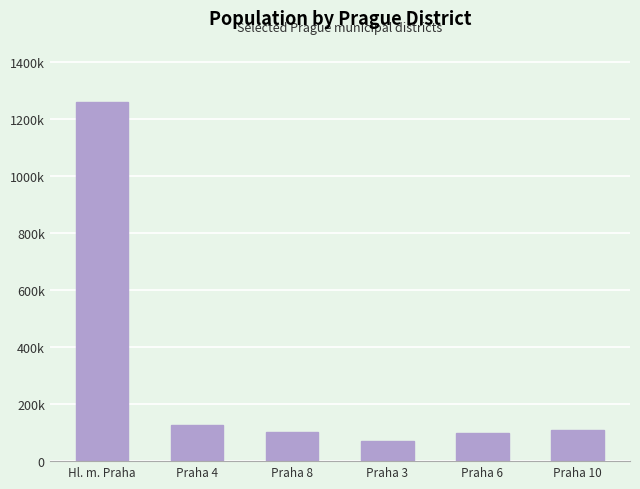

Where does the data first go above 108993?

Hl. m. Praha